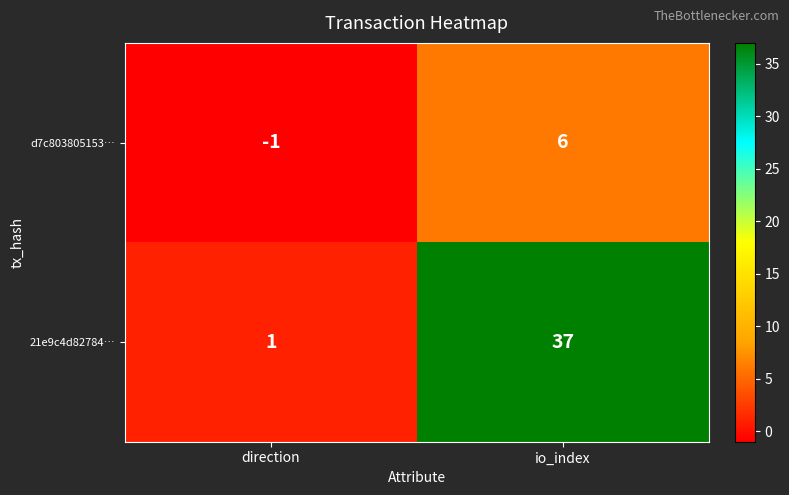

Reading right to left, transcribe all the data shown in this chart.

d7c803805153…: 6	-1
21e9c4d82784…: 37	1